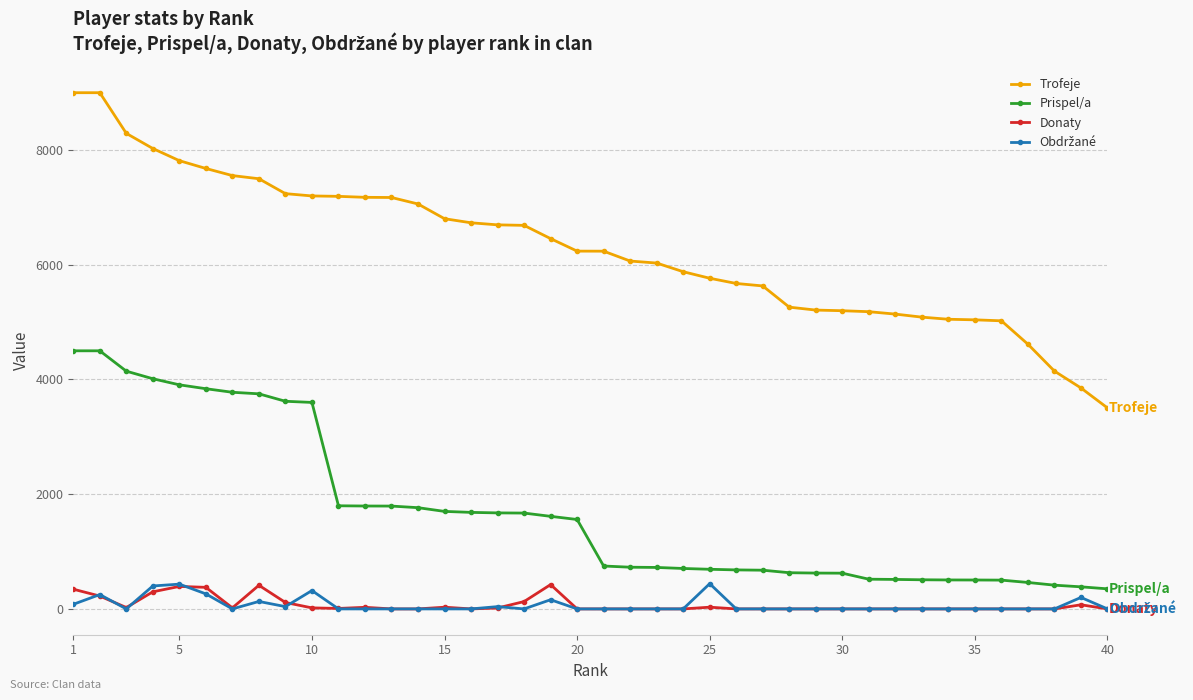

What is the lowest value of the Prispel/a series?

350